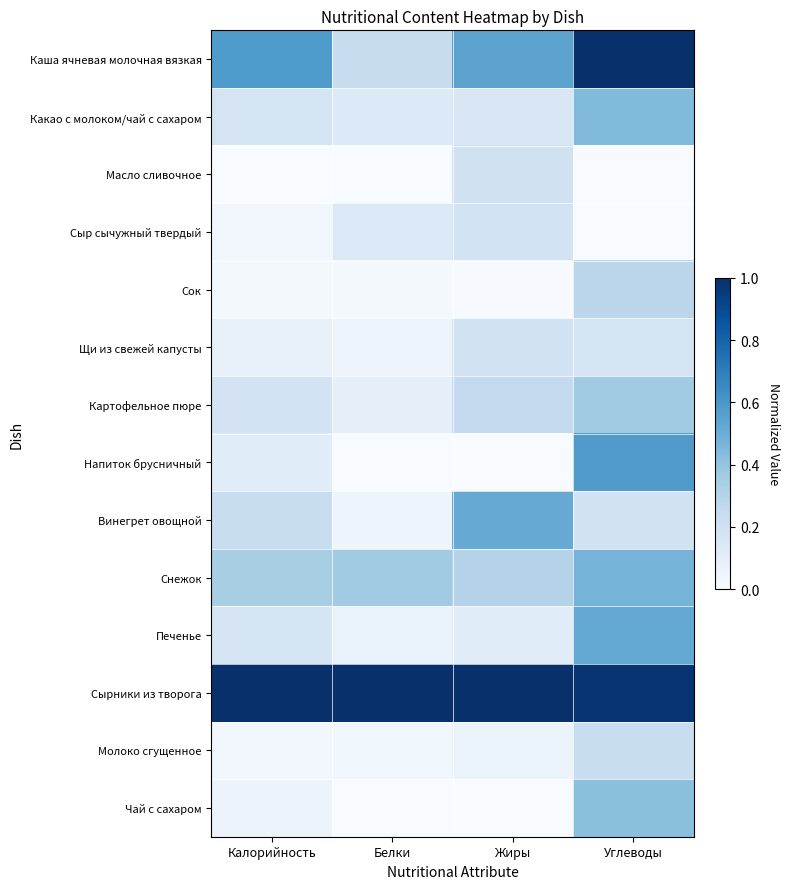

Rank the series by their maximum value, from lowest to highest.

Сыр сычужный твердый, Щи из свежей капусты, Масло сливочное, Молоко сгущенное, Сок, Картофельное пюре, Чай с сахаром, Какао с молоком/чай с сахаром, Снежок, Винегрет овощной, Печенье, Напиток брусничный, Каша ячневая молочная вязкая, Сырники из творога